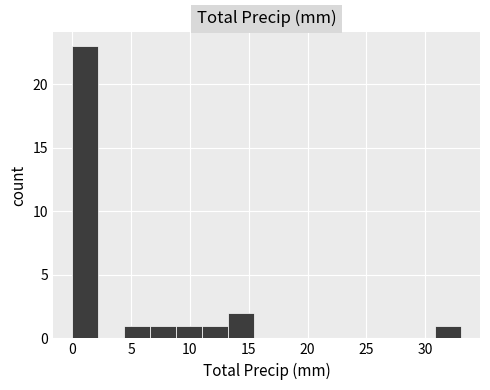

What is the height of the bar covering 8.8 to 11.0 on the x-axis? Neither the bar edges nor the heights are printed on the chart, so give them approximately, as read against the axes.

1